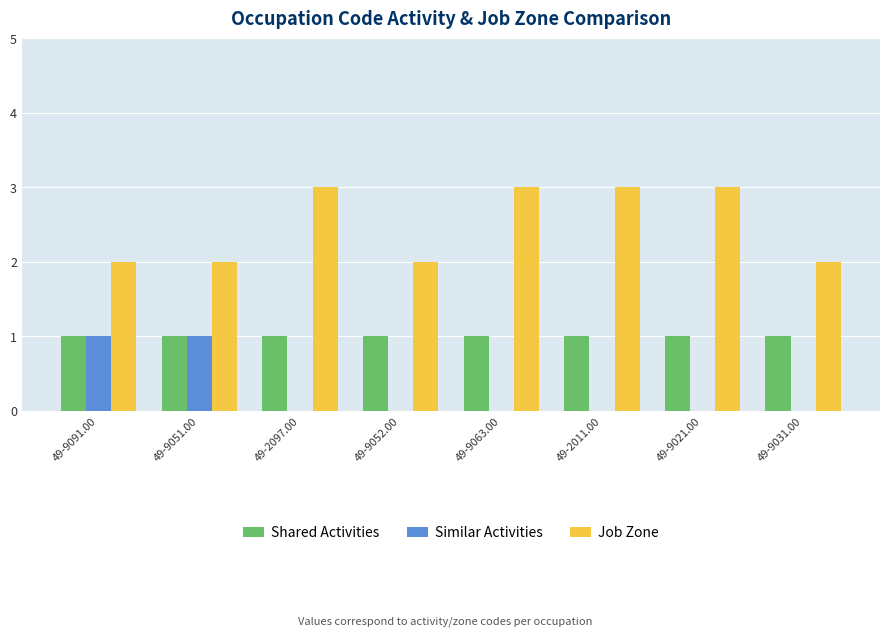

How many groups of bars are there?

8